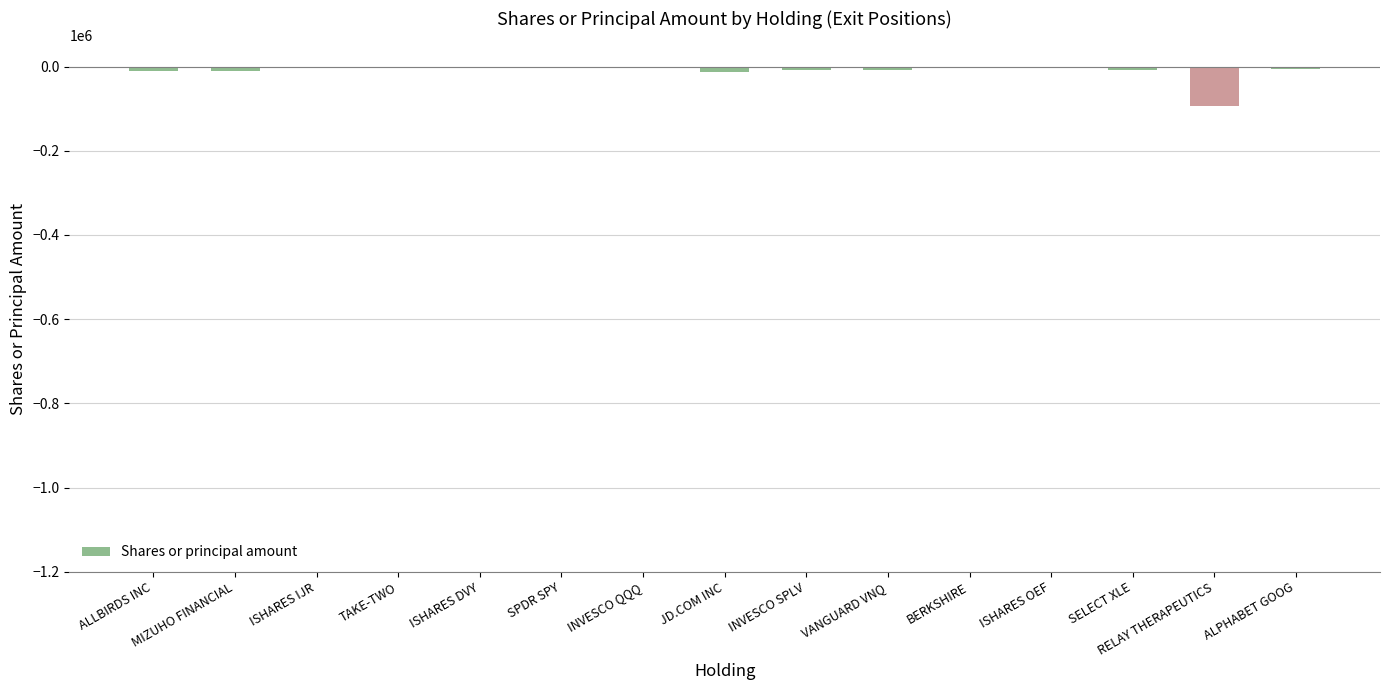

Reading left to right, extract all data points from this chart.

-11500	-11187	-2466	-1829	-2937	-796	-1205	-13629	-7496	-7996	-1740	-3551	-8161	-94697	-6830